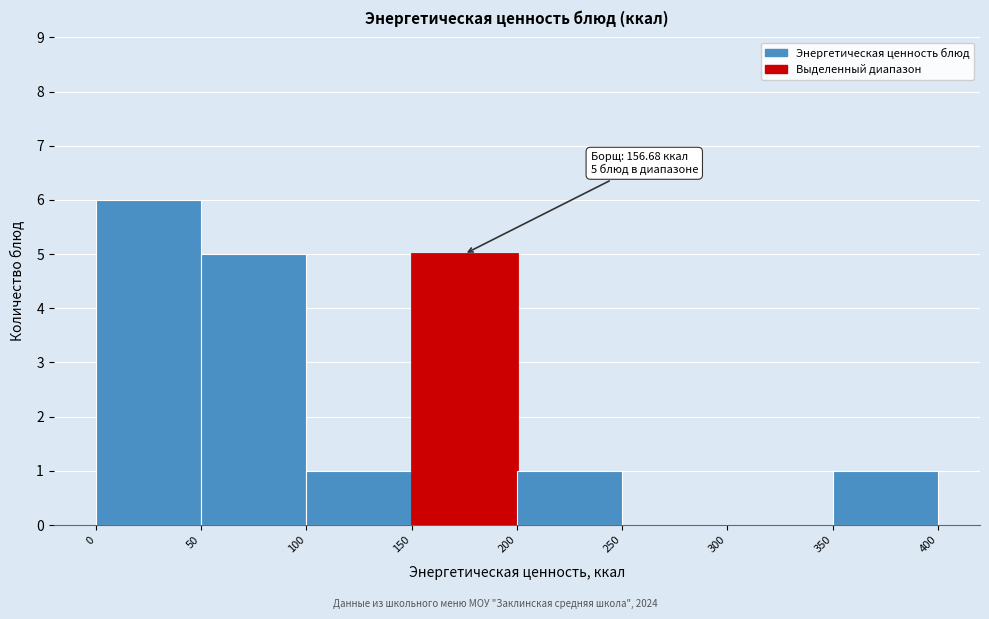

Which range on the x-axis has the tallest bar?

0 to 50